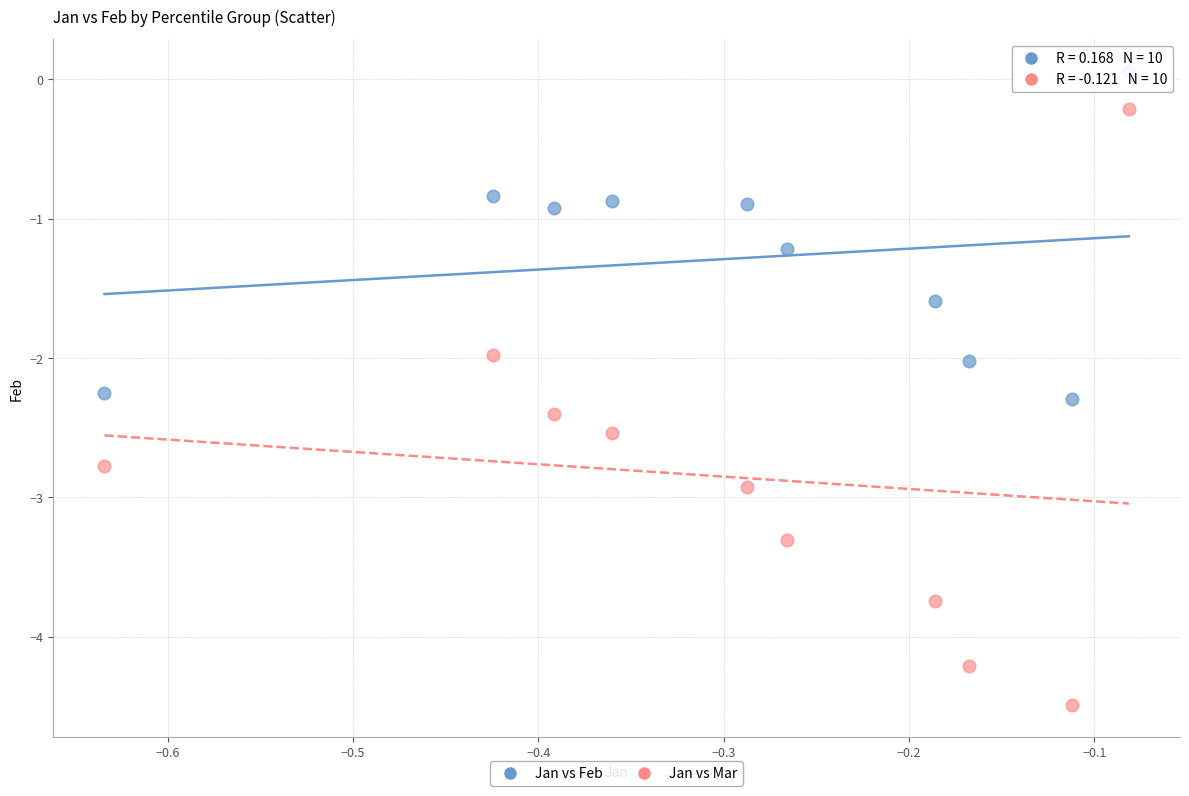

Which series has the widest spread of Y values?

Jan vs Mar